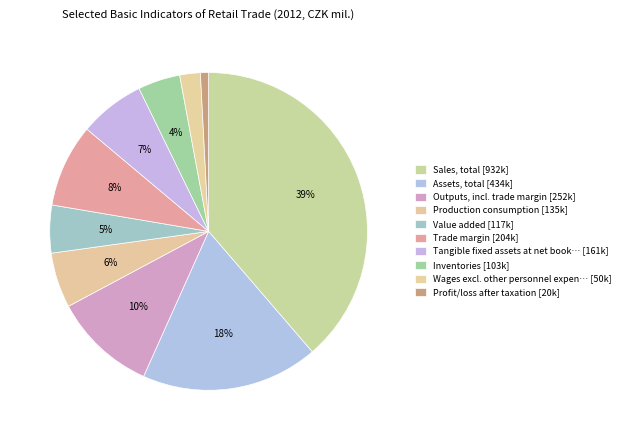

What is the smallest slice in the pie chart?

Profit/loss after taxation